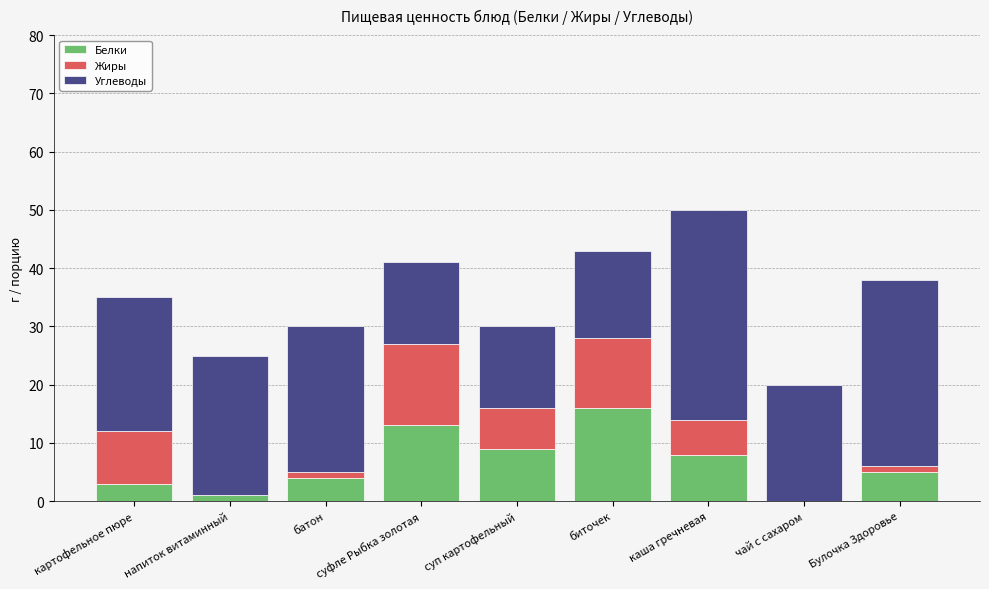

How many distinct data groups are displayed?

3